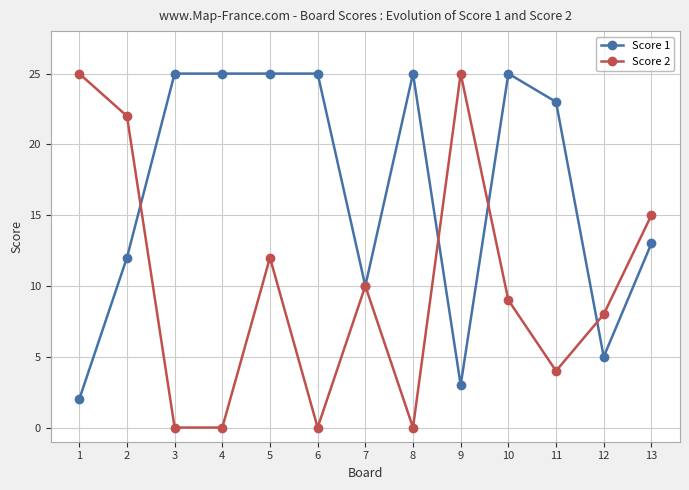

What is the greatest value displayed?

25